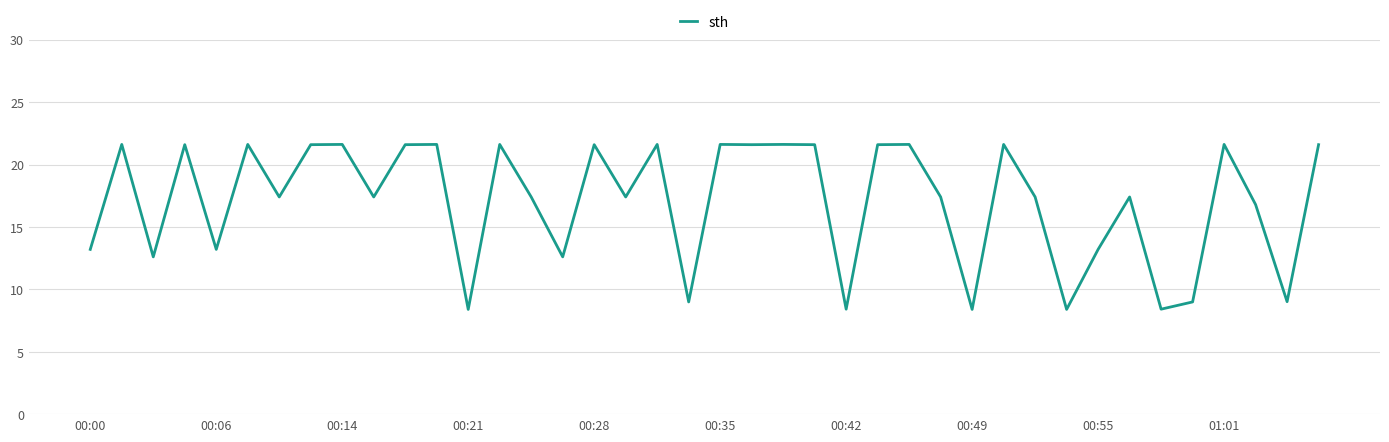

What is the greatest value displayed?

21.6